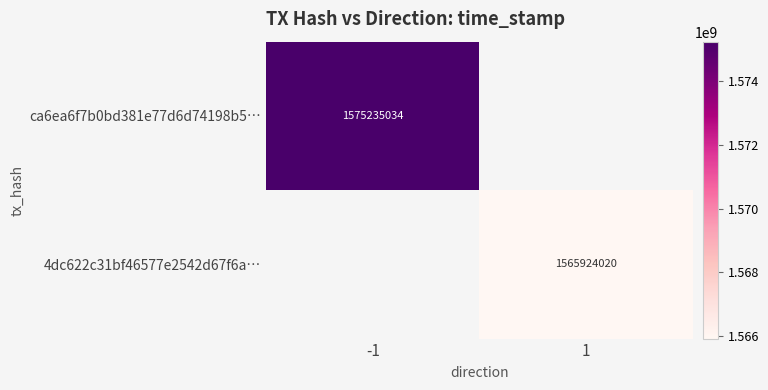

Is the value of 4dc622c31bf46577e2542d67f6a… at 1 greater than the value of ca6ea6f7b0bd381e77d6d74198b5… at -1?

No